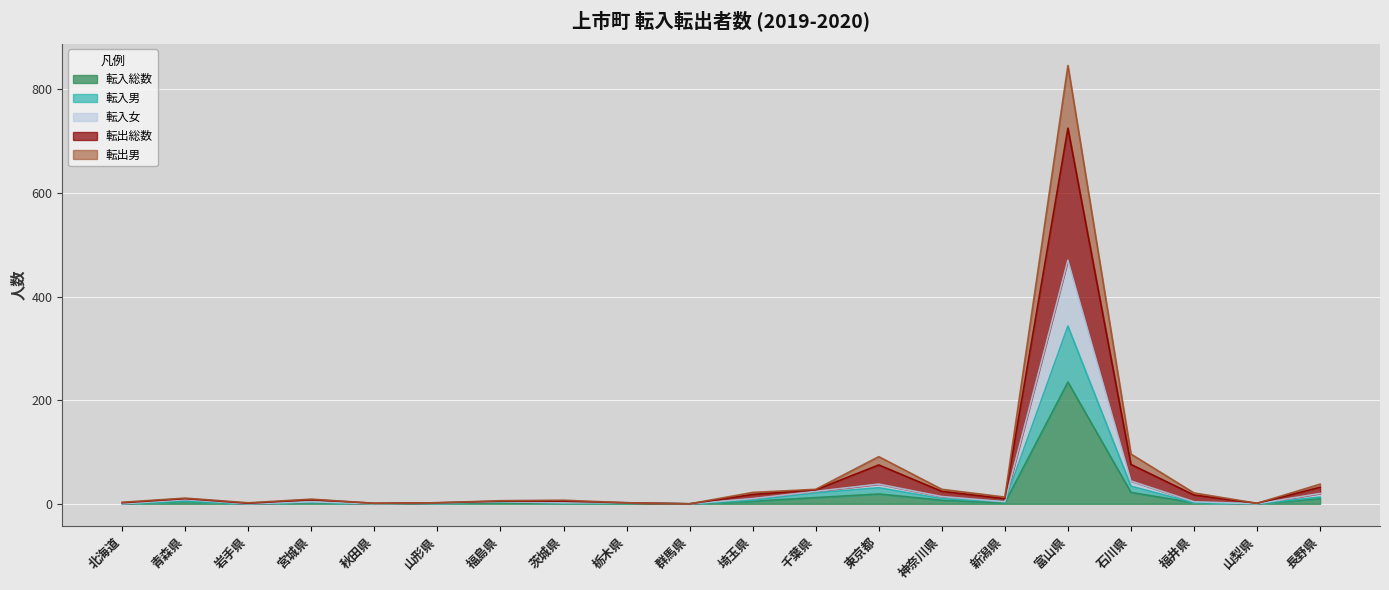

What are all the series names shown in the legend?

転入総数, 転入男, 転入女, 転出総数, 転出男